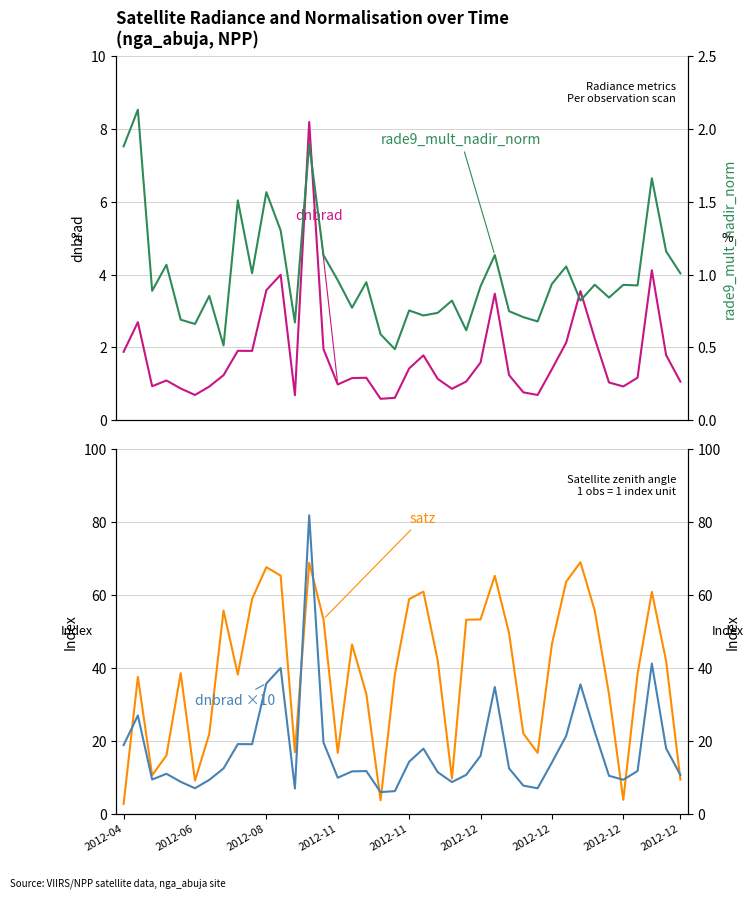

True or false: dnbrad ×10 and satz cross at least once.

True